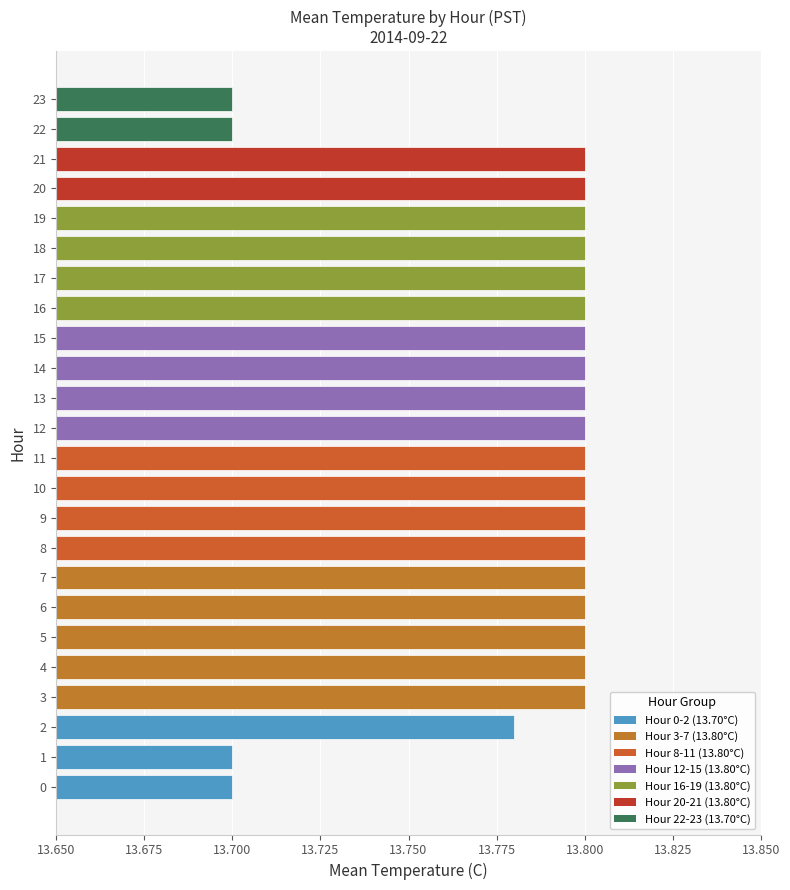

How many bars are there in total?

24